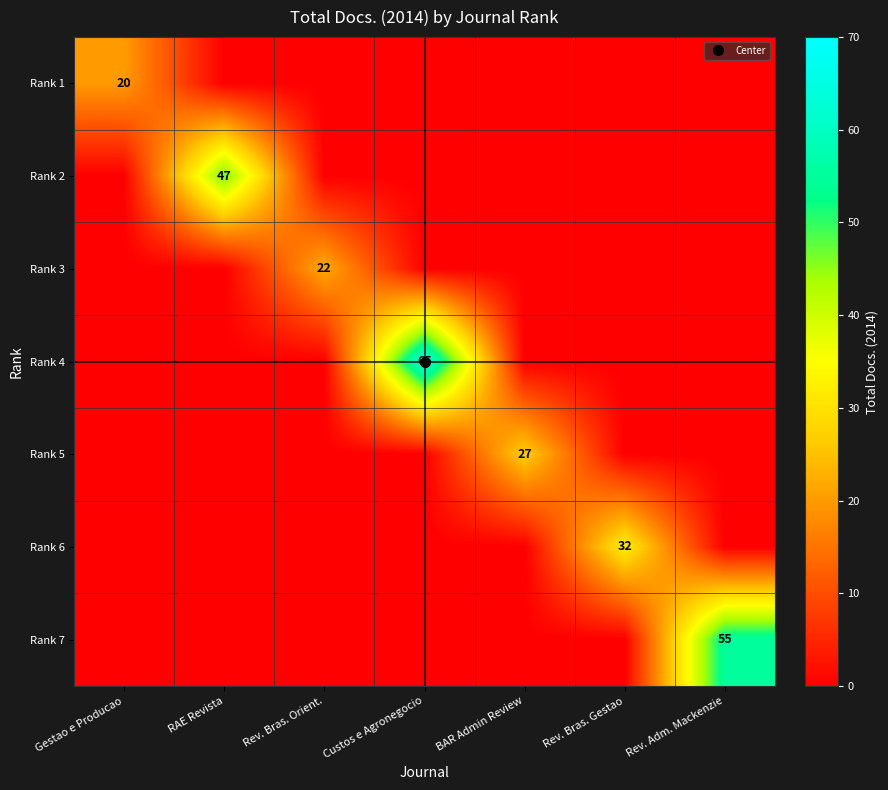

What is the difference between the highest and lowest values at RAE Revista?

47